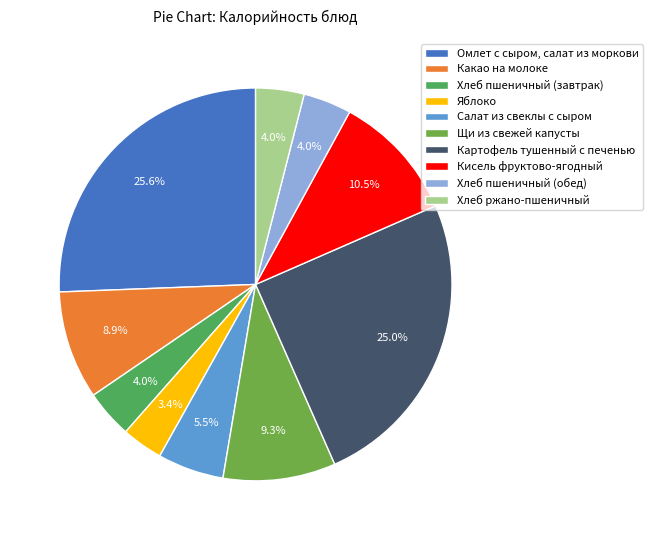

Is it true that Хлеб пшеничный (завтрак) is 12% of the pie?

False